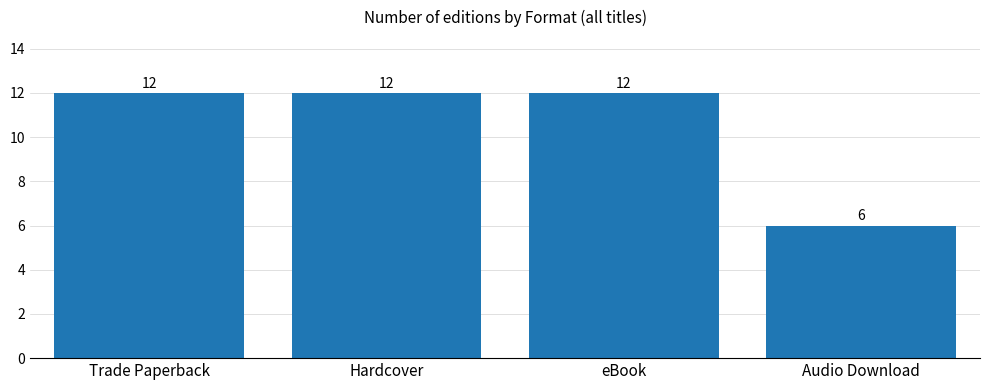

Is it true that the value at Hardcover is 6?

False